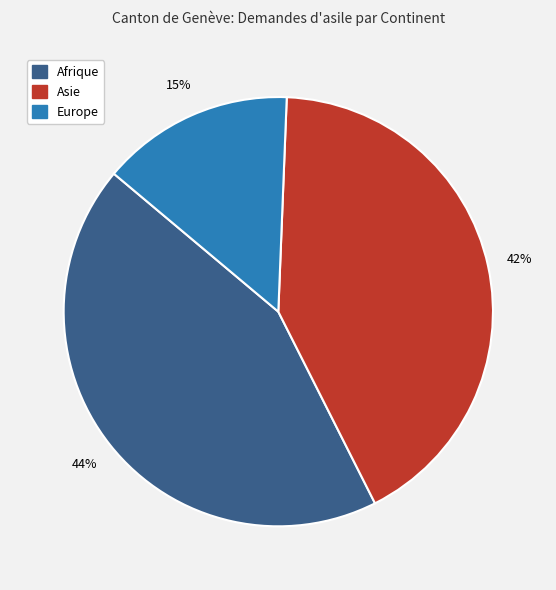

Does any single category account for the majority?

No